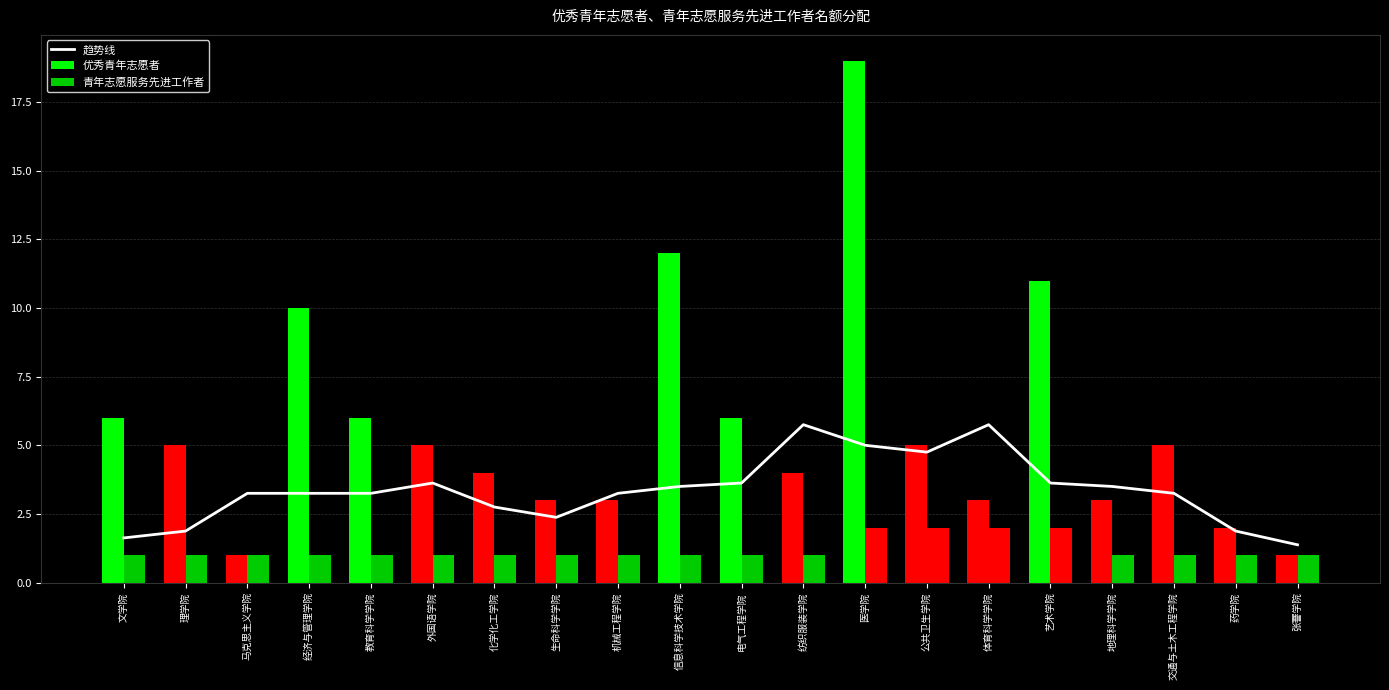

Does the chart contain any negative values?

No